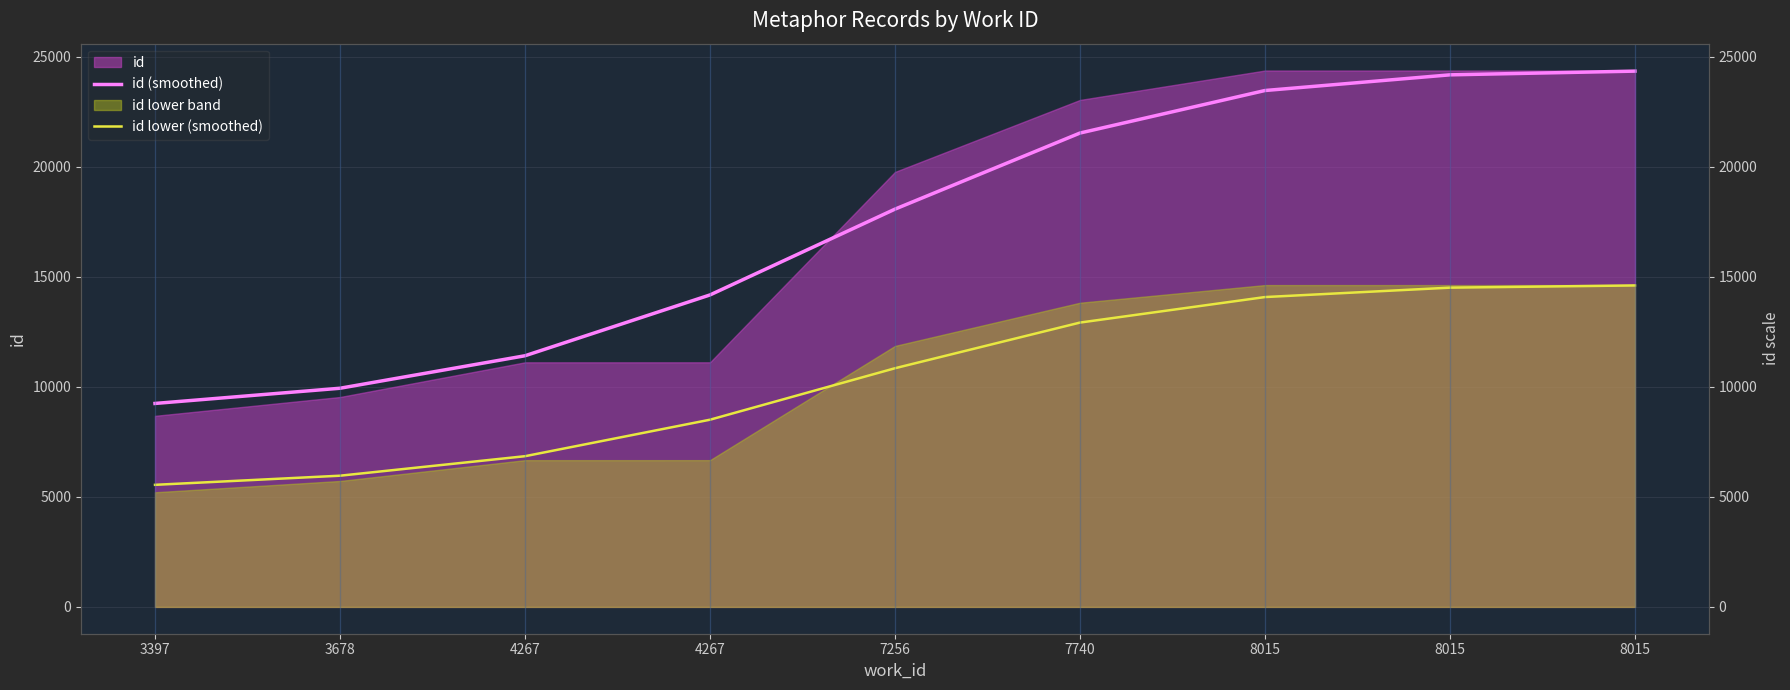

Which has a higher value, 8015 or 3678?

8015